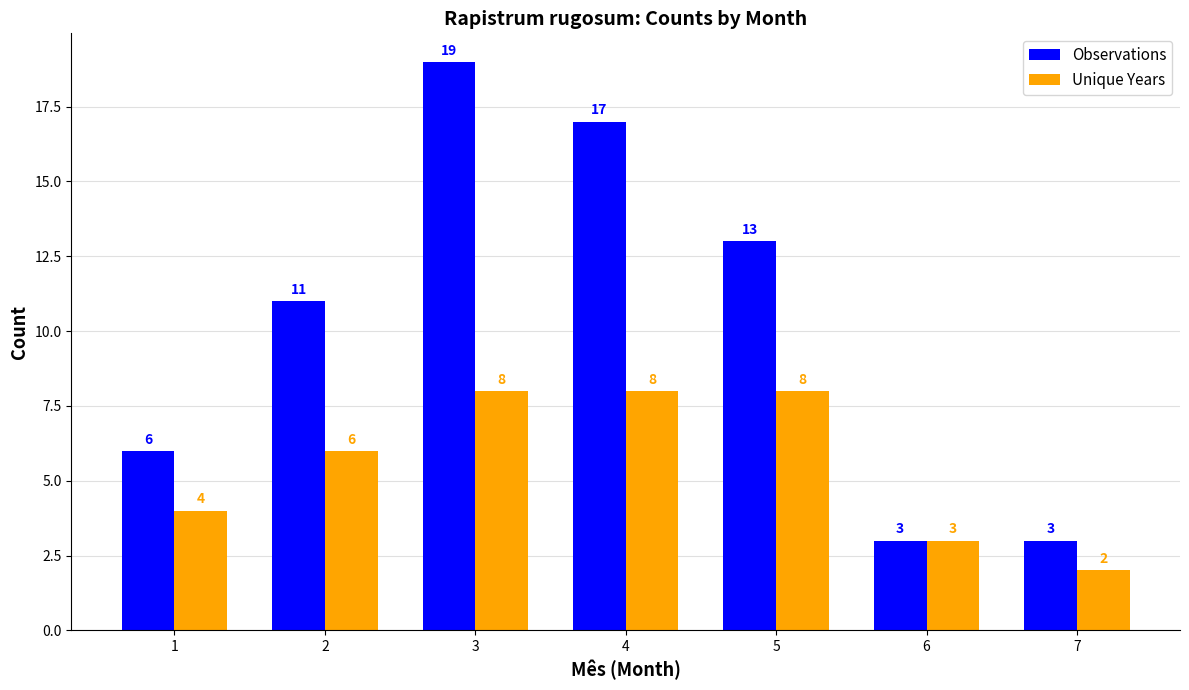

How many values in the Observations series are below 11?

3